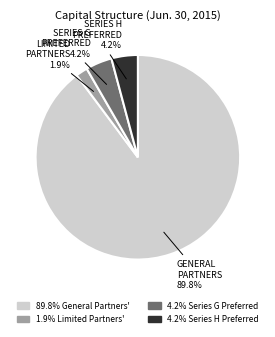

Is there a majority slice in this chart?

Yes